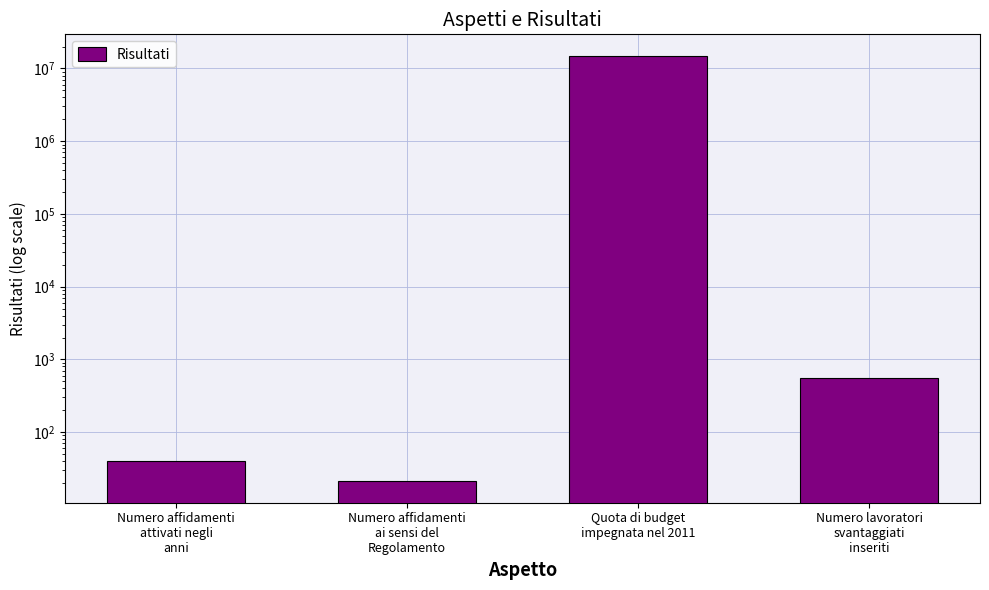

What is the greatest value displayed?

15010677